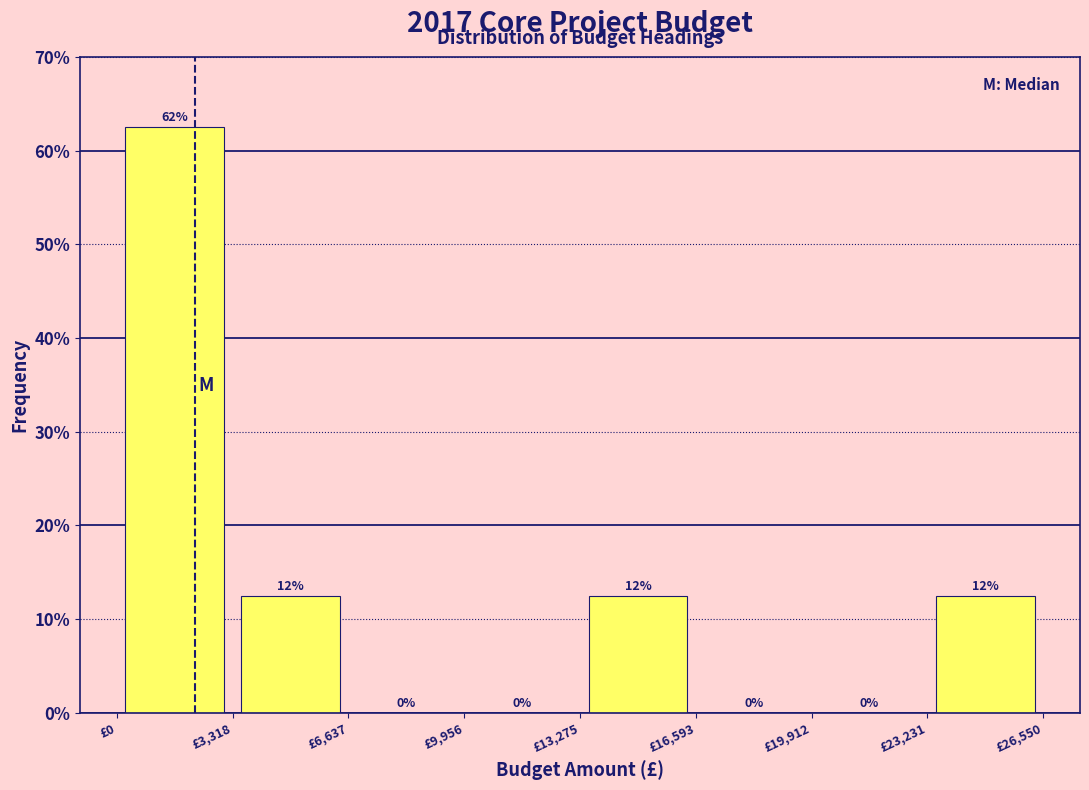

Over which range of the x-axis is the bar tallest?

0 to 3500